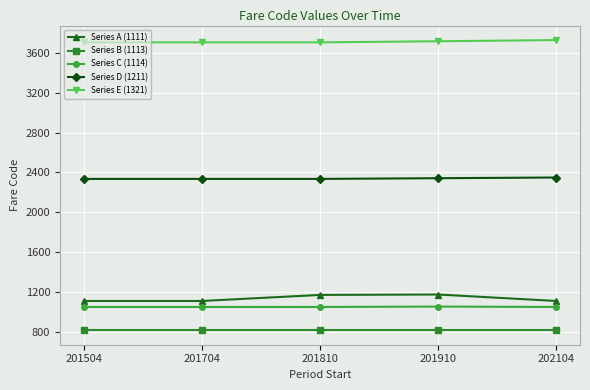

True or false: Series B (1113) has a value of 818 at 202104.

True